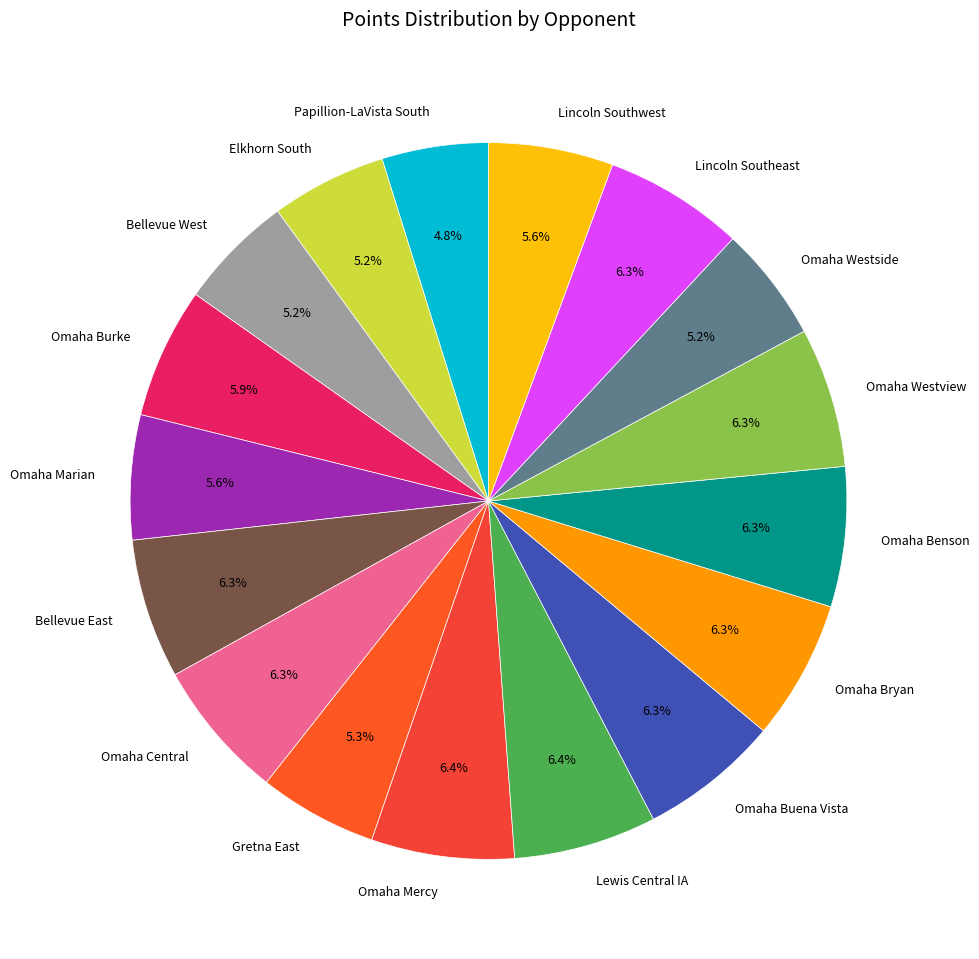

How many slices are in this pie chart?

17